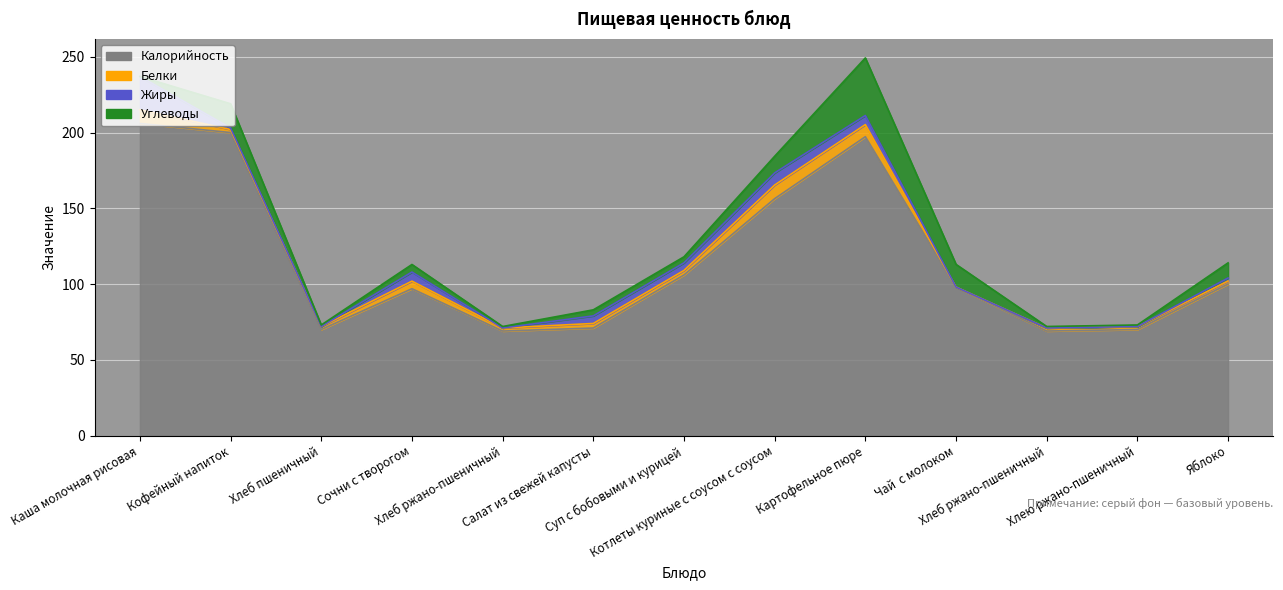

Does the chart display data point markers on the line(s)?

No